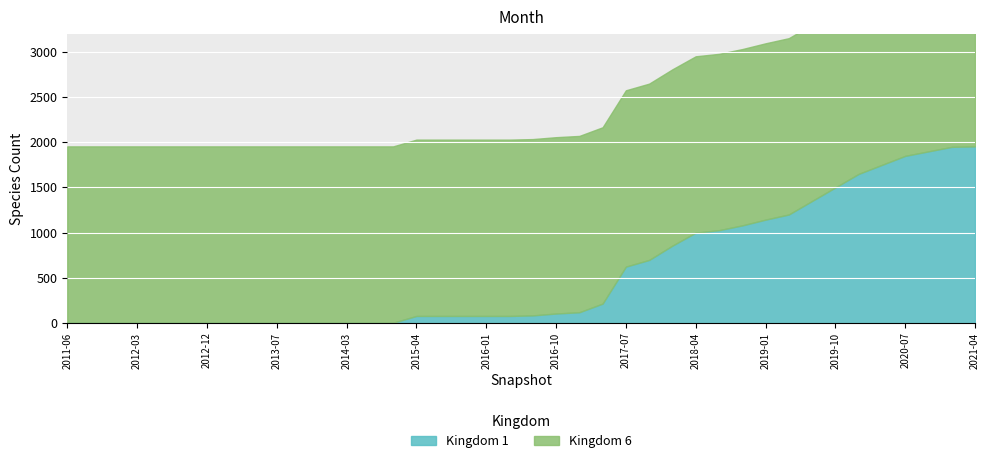

Reading left to right, transcribe all the data shown in this chart.

kingdom_1: 0	0	0	0	0	0	0	0	0	0	0	0	0	0	0	75	75	75	75	75	81	102	116	212	622	696	855	999	1026	1079	1143	1200	1350	1500	1650	1750	1850	1900	1950	1955
kingdom_6: 1955	1955	1955	1955	1955	1955	1955	1955	1955	1955	1955	1955	1955	1955	1955	1955	1955	1955	1955	1955	1955	1955	1955	1955	1955	1955	1955	1955	1955	1955	1955	1955	1955	1955	1955	1955	1955	1955	1955	1955